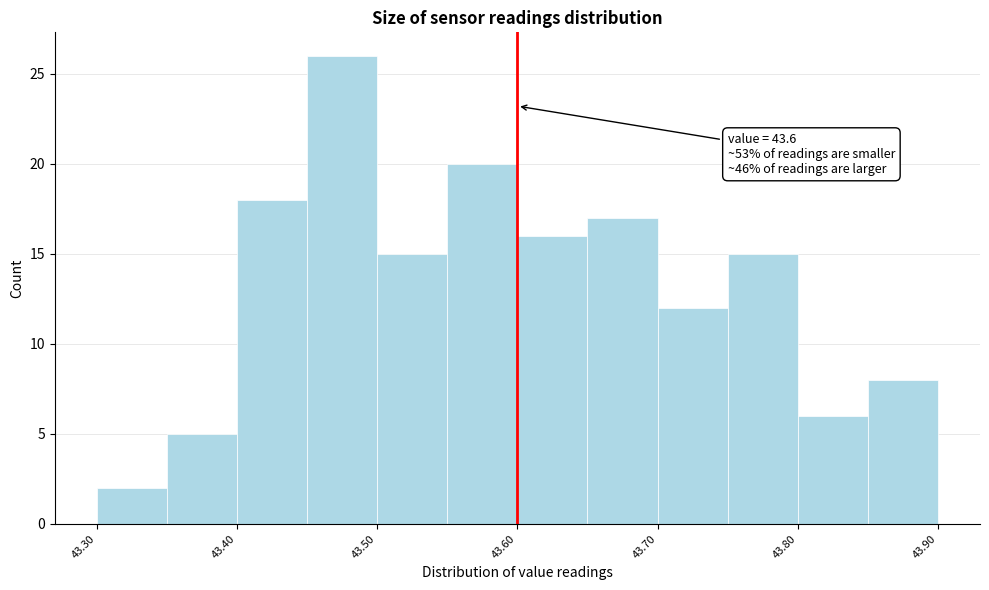

Over which range of the x-axis is the bar tallest?

43.45 to 43.50